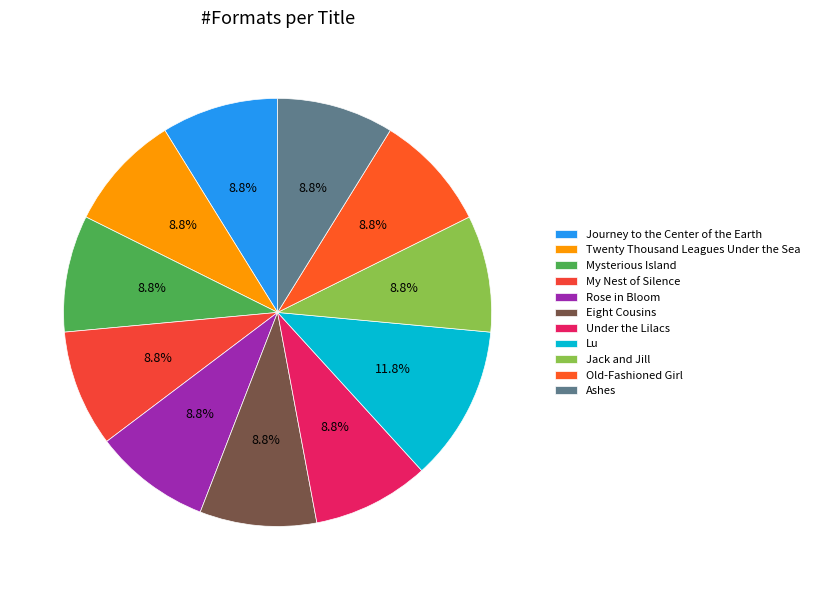

Does any single category account for the majority?

No